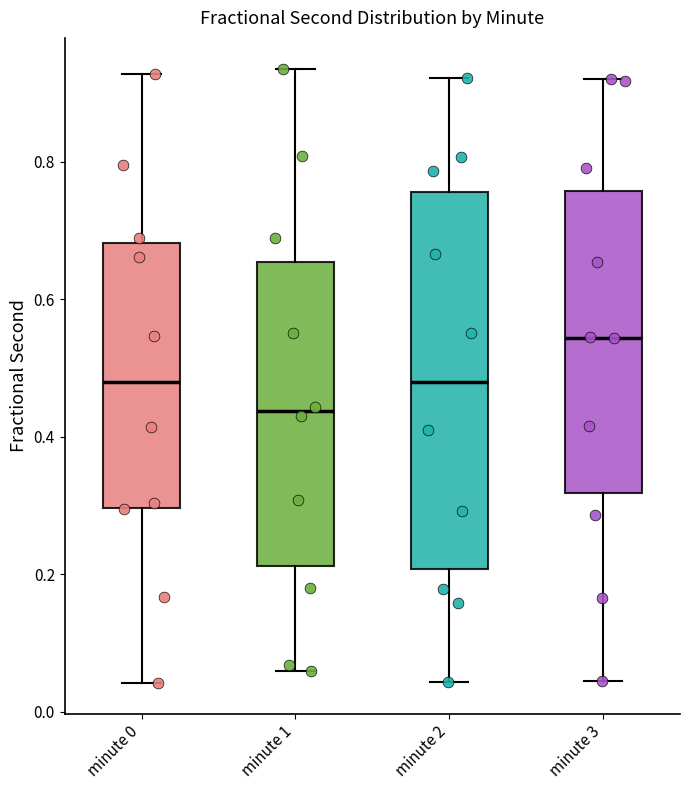

Reading left to right, transcribe this box plot: for each box, give where its median line is, the range the box spans, and where its two whiskers end, as read against the y-axis. The values are not printed on the chart, so give them approximately, as read against the axis.

minute 0: median 0.48, box 0.30 to 0.68, whiskers 0.04 to 0.92
minute 1: median 0.44, box 0.22 to 0.66, whiskers 0.06 to 0.94
minute 2: median 0.48, box 0.20 to 0.76, whiskers 0.04 to 0.92
minute 3: median 0.54, box 0.32 to 0.76, whiskers 0.04 to 0.92